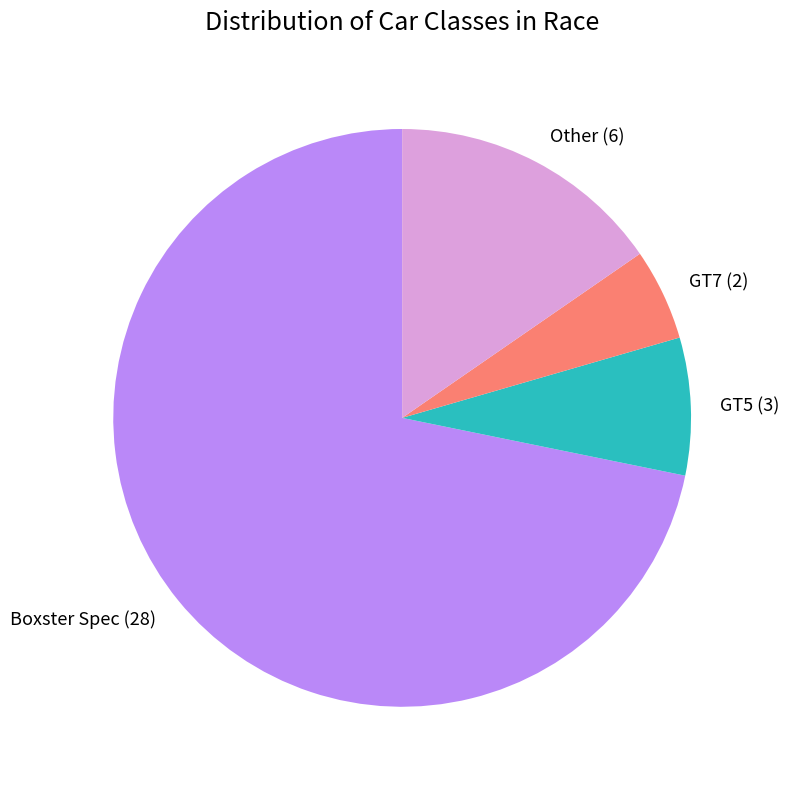

Approximately how many times larger is the value at Other (6) compared to GT7 (2)?

3.0